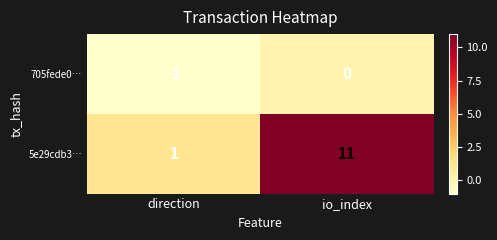

Reading left to right, what are all the values shown in this chart?

705fede0…: direction=-1	io_index=0
5e29cdb3…: direction=1	io_index=11